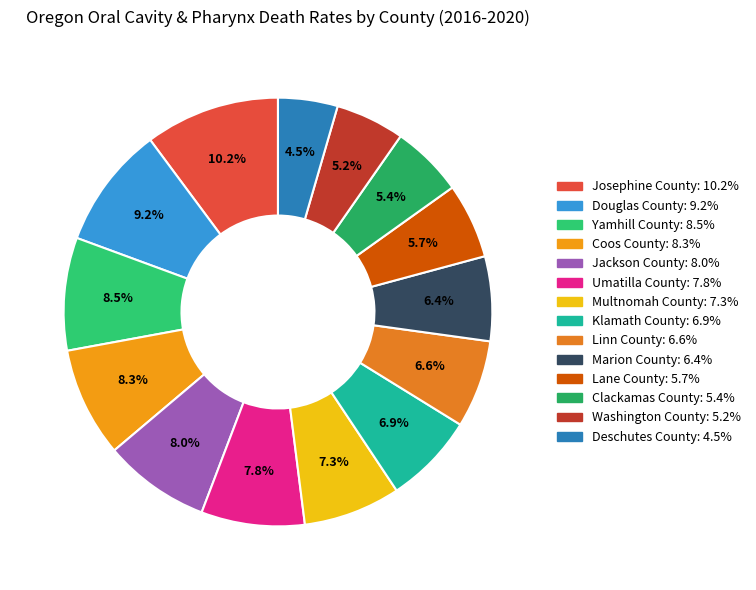

Combined, what portion of the pie is Deschutes County and Clackamas County?

9.9%